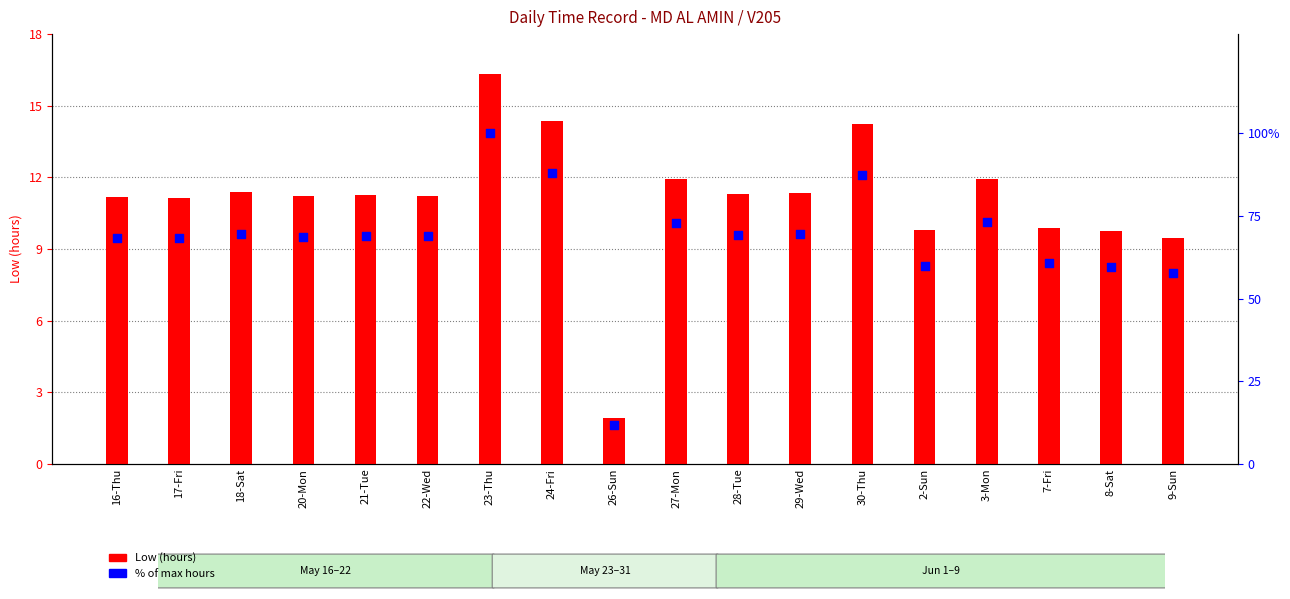

What are all the series names shown in the legend?

Low (hours), % of max hours